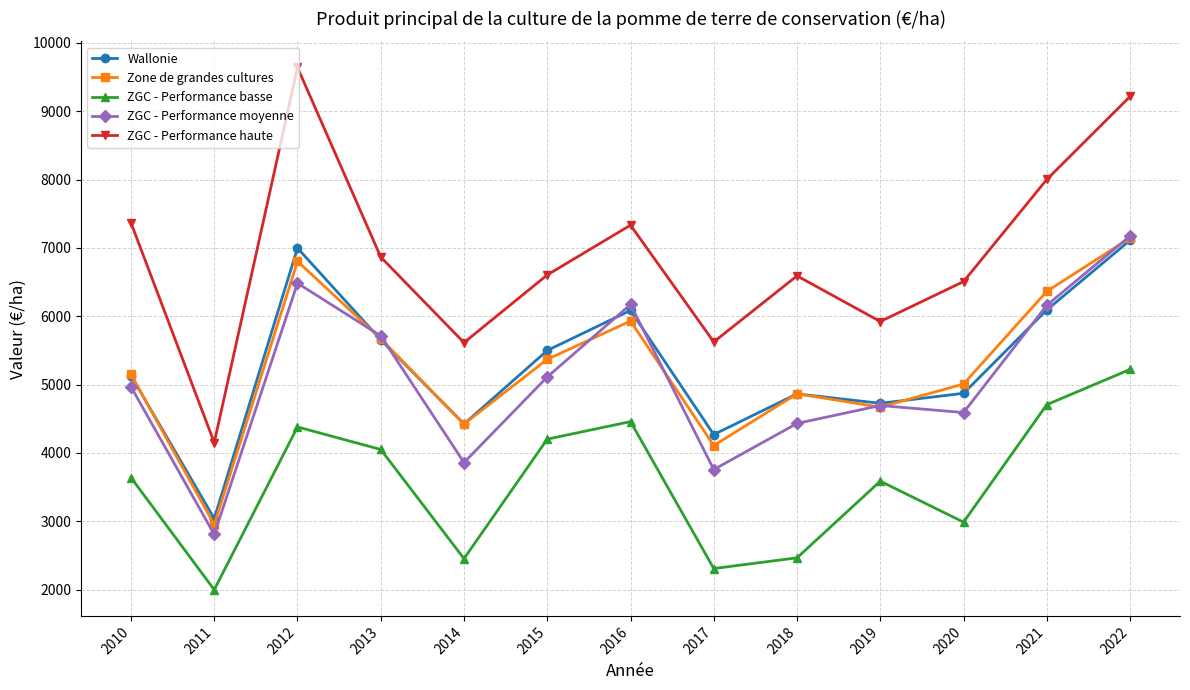

The ZGC - Performance basse series shows 6996.6 at 2012. True or false?

False